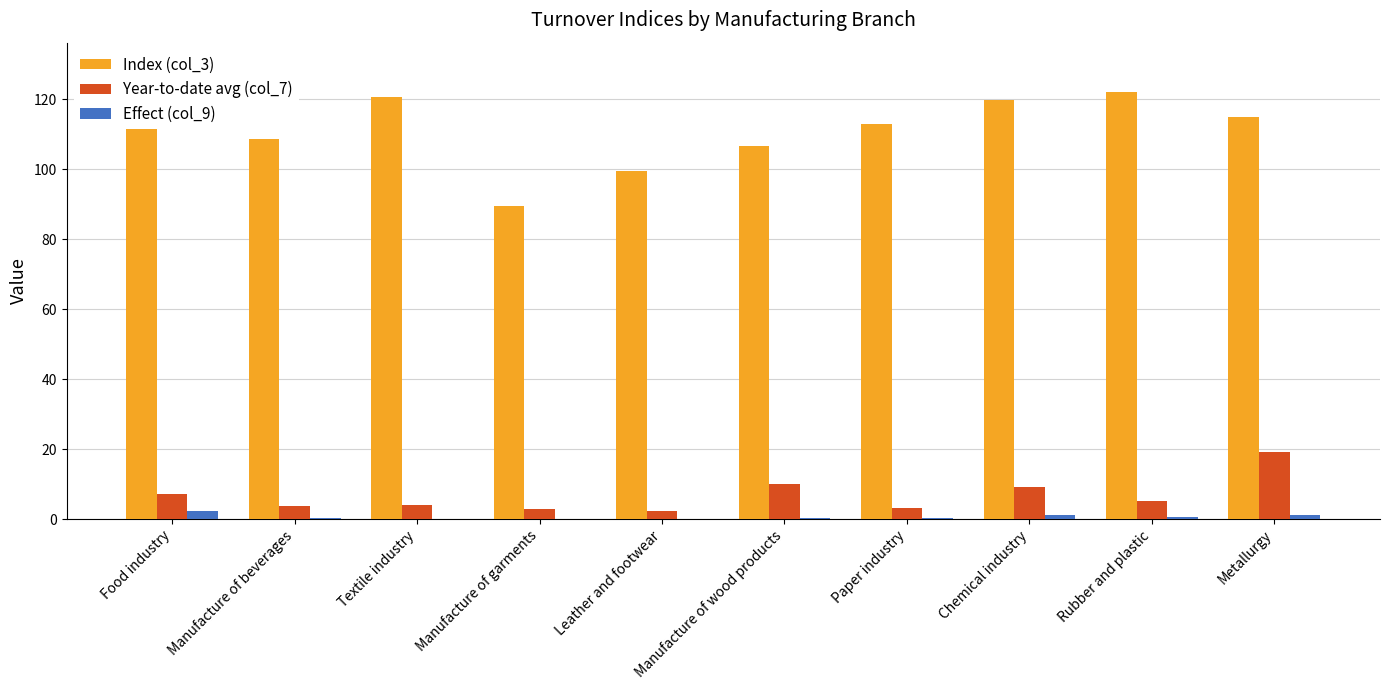

What is the maximum value shown in the chart?

129.7